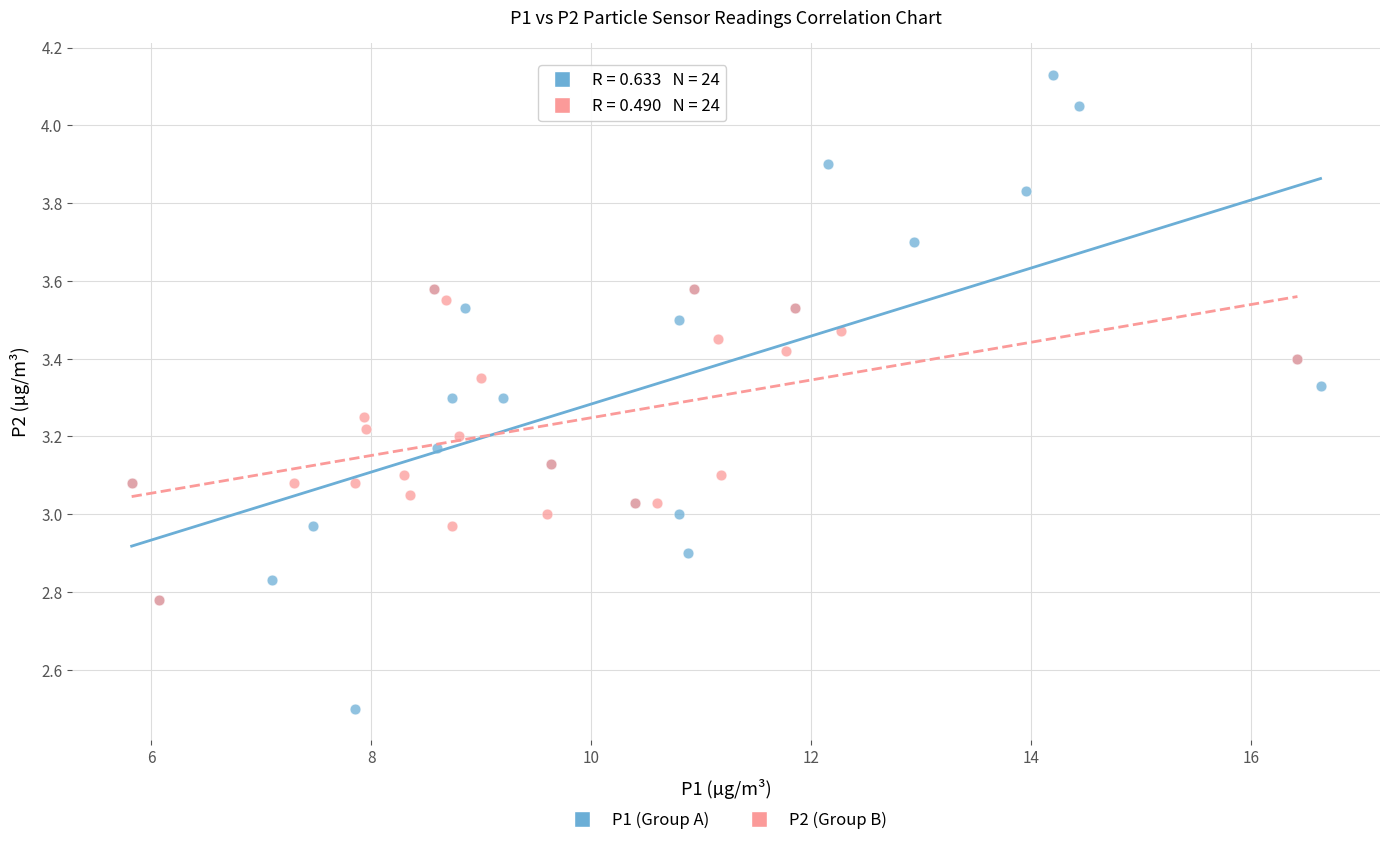

Which series reaches the maximum Y coordinate?

P1 (Group A)